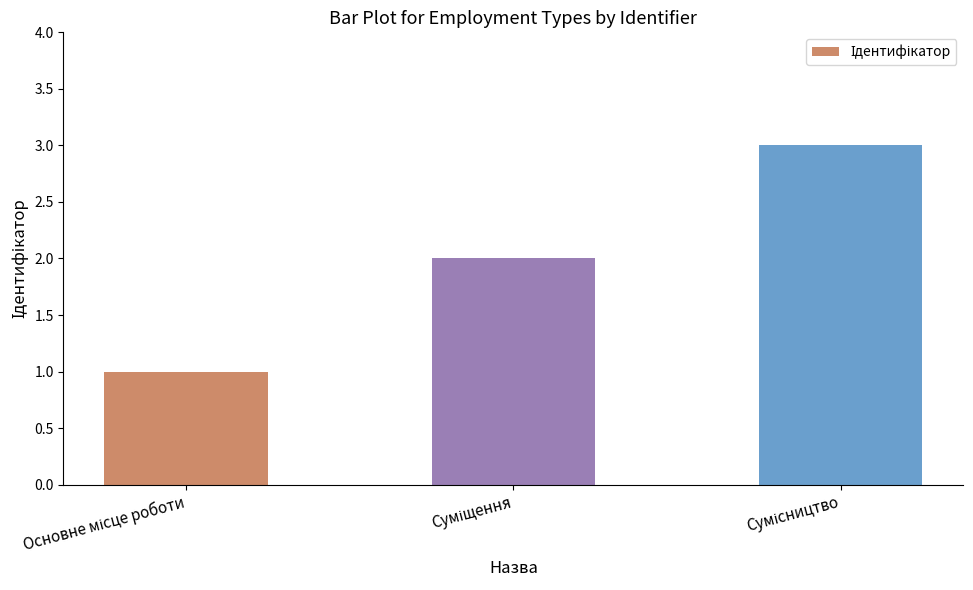

What is the greatest value displayed?

3